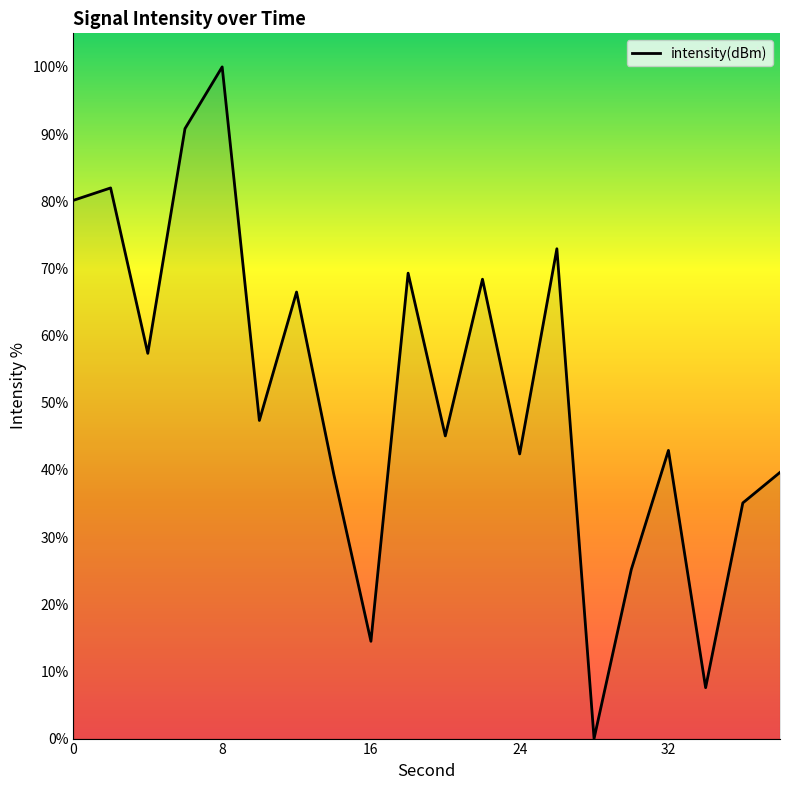

What is the maximum value shown in the chart?

100.0